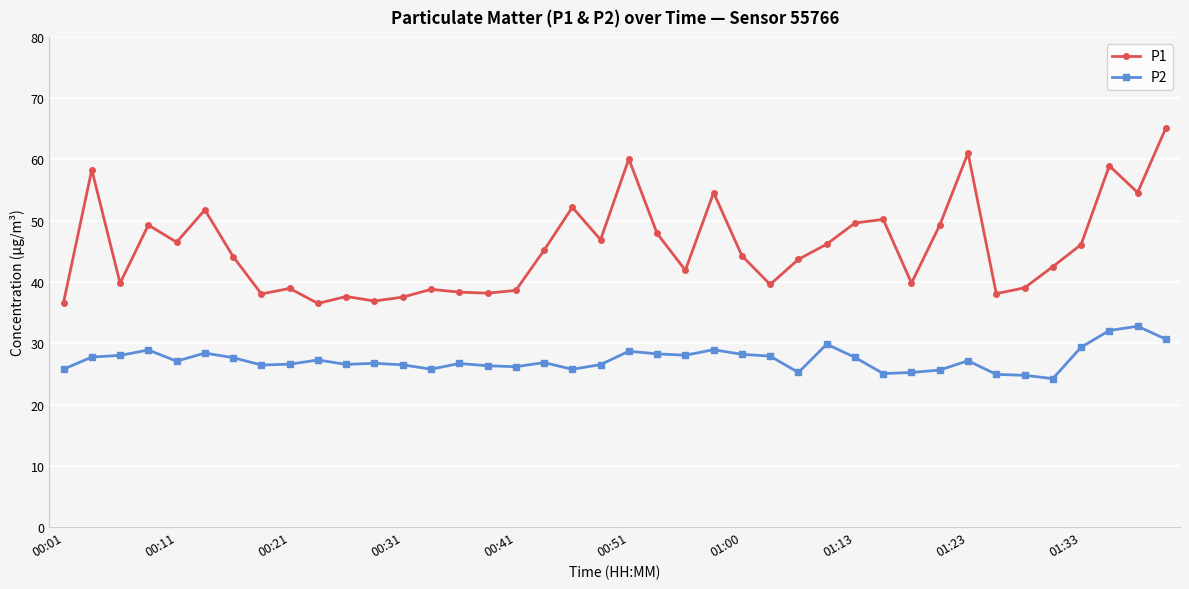

Does the chart have visible grid lines?

Yes